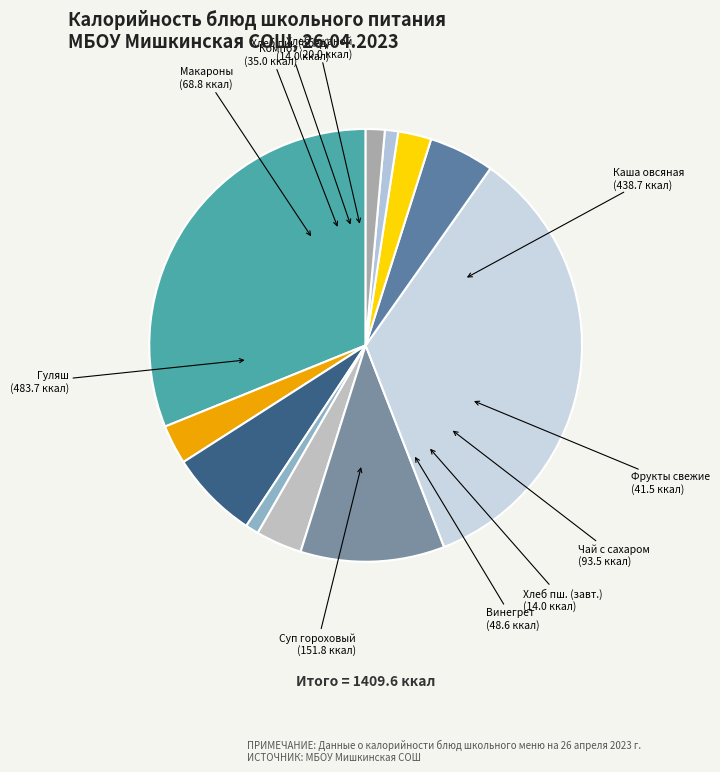

Rank the categories by value from highest to lowest.

Гуляш, Каша вязкая молочная (геркулес), Суп гороховый, Чай с сахаром, Макароны отварные, Винегрет, Фрукты свежие, компот из сухофруктов, хлеб ржаной, хлеб пшеничный йодированный (завтрак), хлеб пшеничный йодированный (обед)